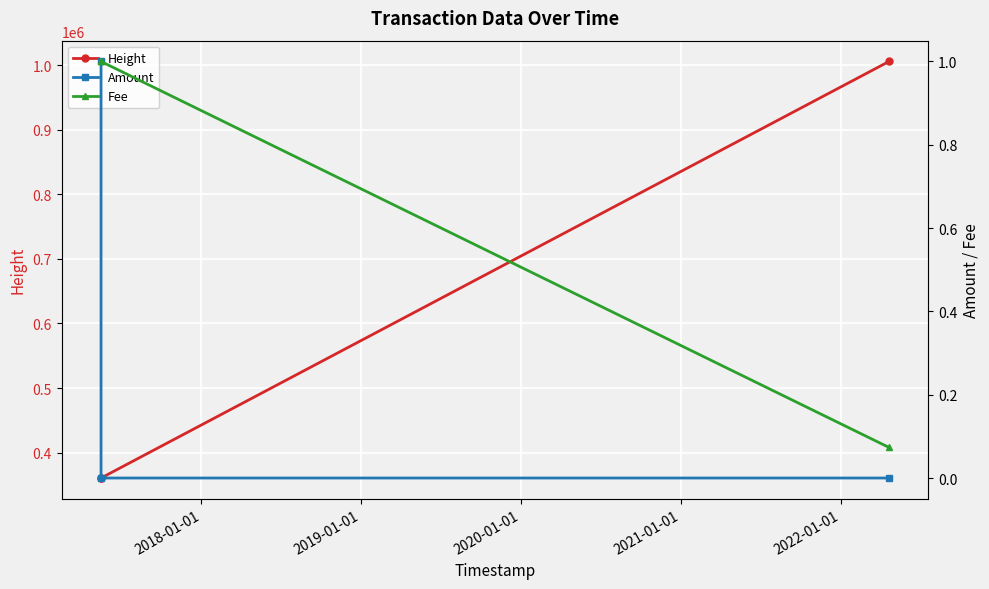

What is the value of the Height point at the 3rd from the left?

1005560